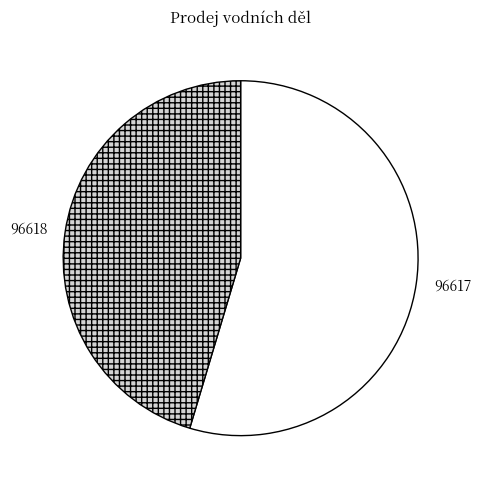

The 96617 slice represents 48% of the pie. True or false?

False